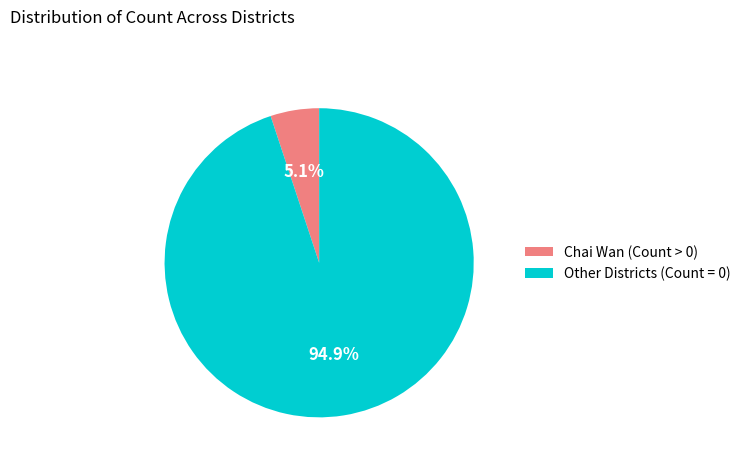

What is the smallest slice in the pie chart?

Chai Wan (Count > 0)